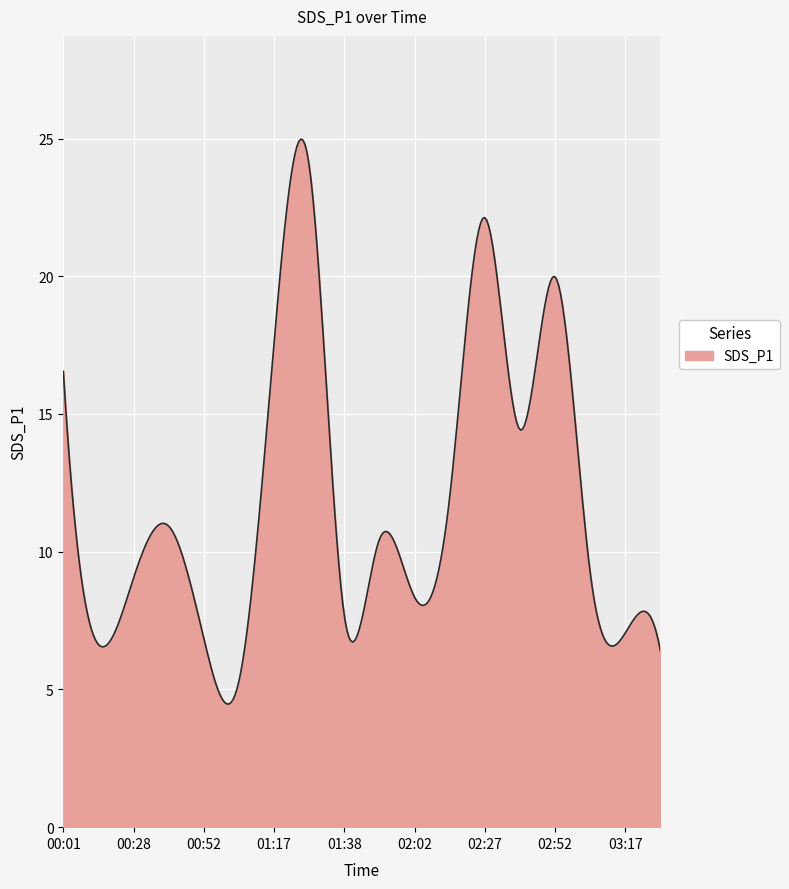

True or false: there are more than 1 points higher than both neighbors.

True